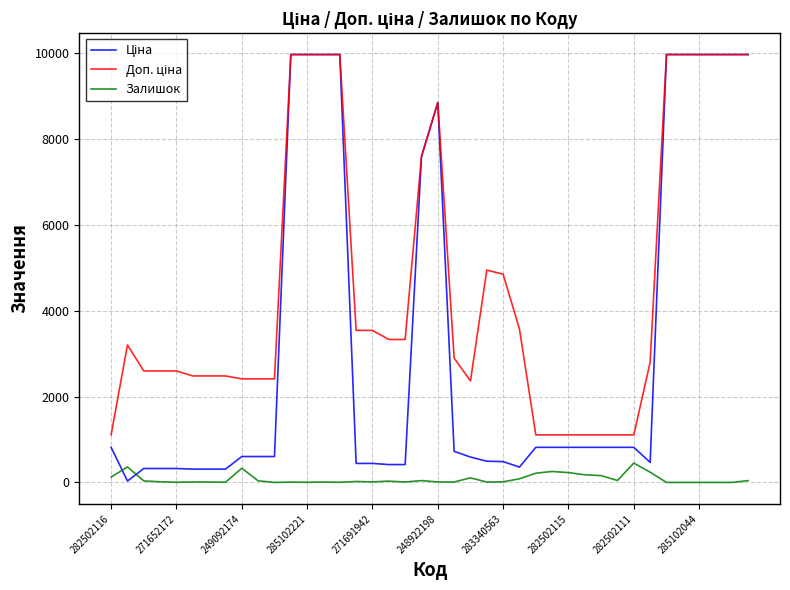

Does the chart have visible grid lines?

Yes